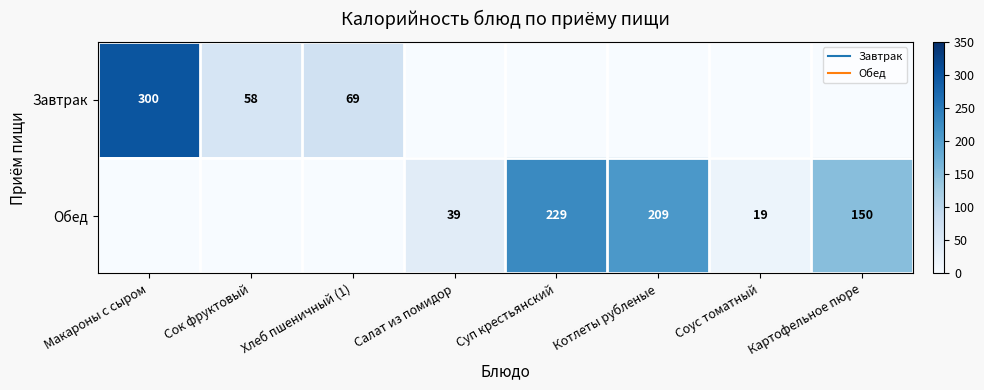

What is the total value across all series at Суп крестьянский?

229